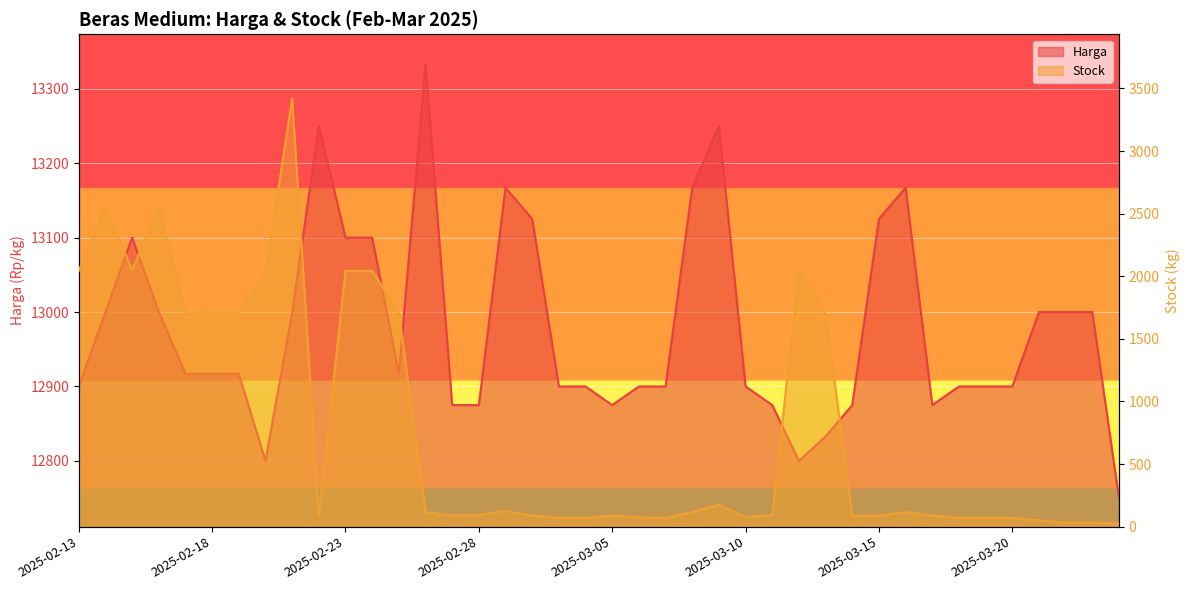

What are all the series names shown in the legend?

Harga, Stock